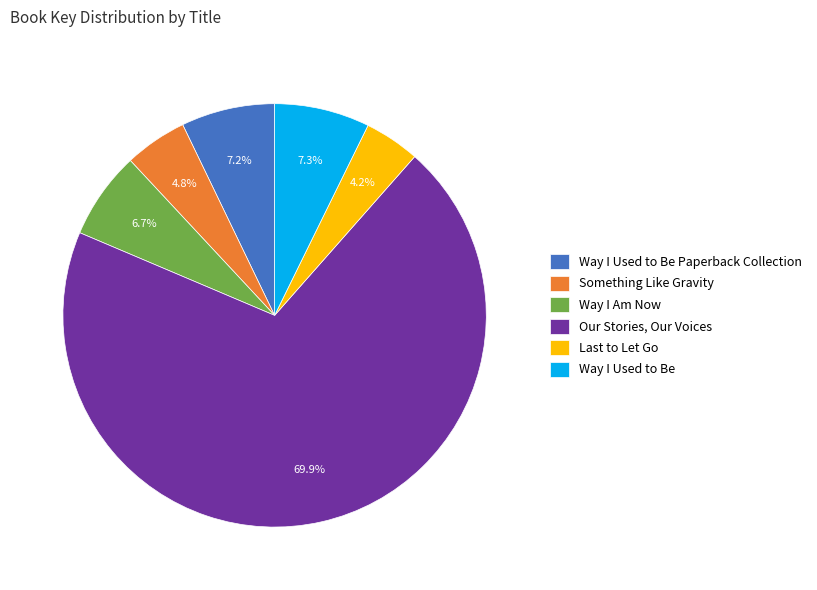

What portion of the pie excludes Way I Am Now?

93.3%